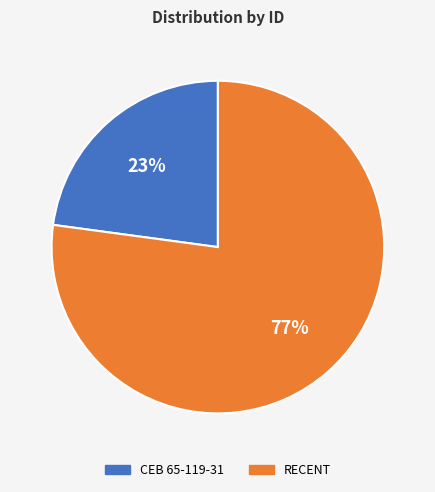

Which has a higher value, CEB 65-119-31 or RECENT?

RECENT